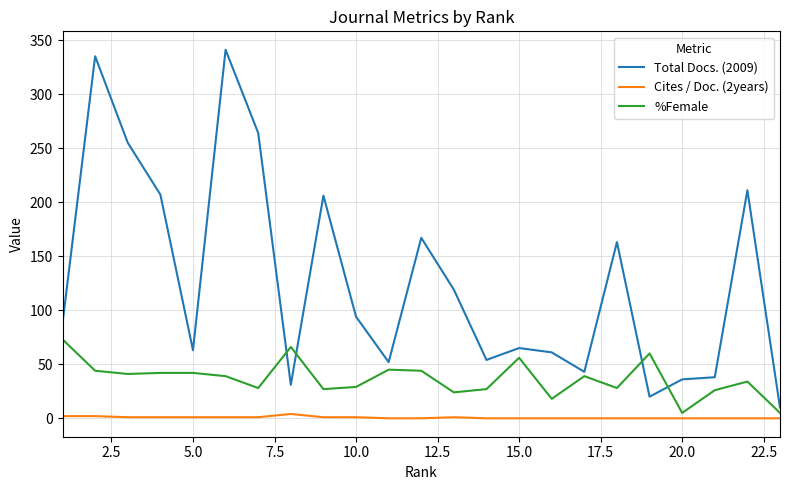

Which series has the largest total across all categories?

Total Docs. (2009)